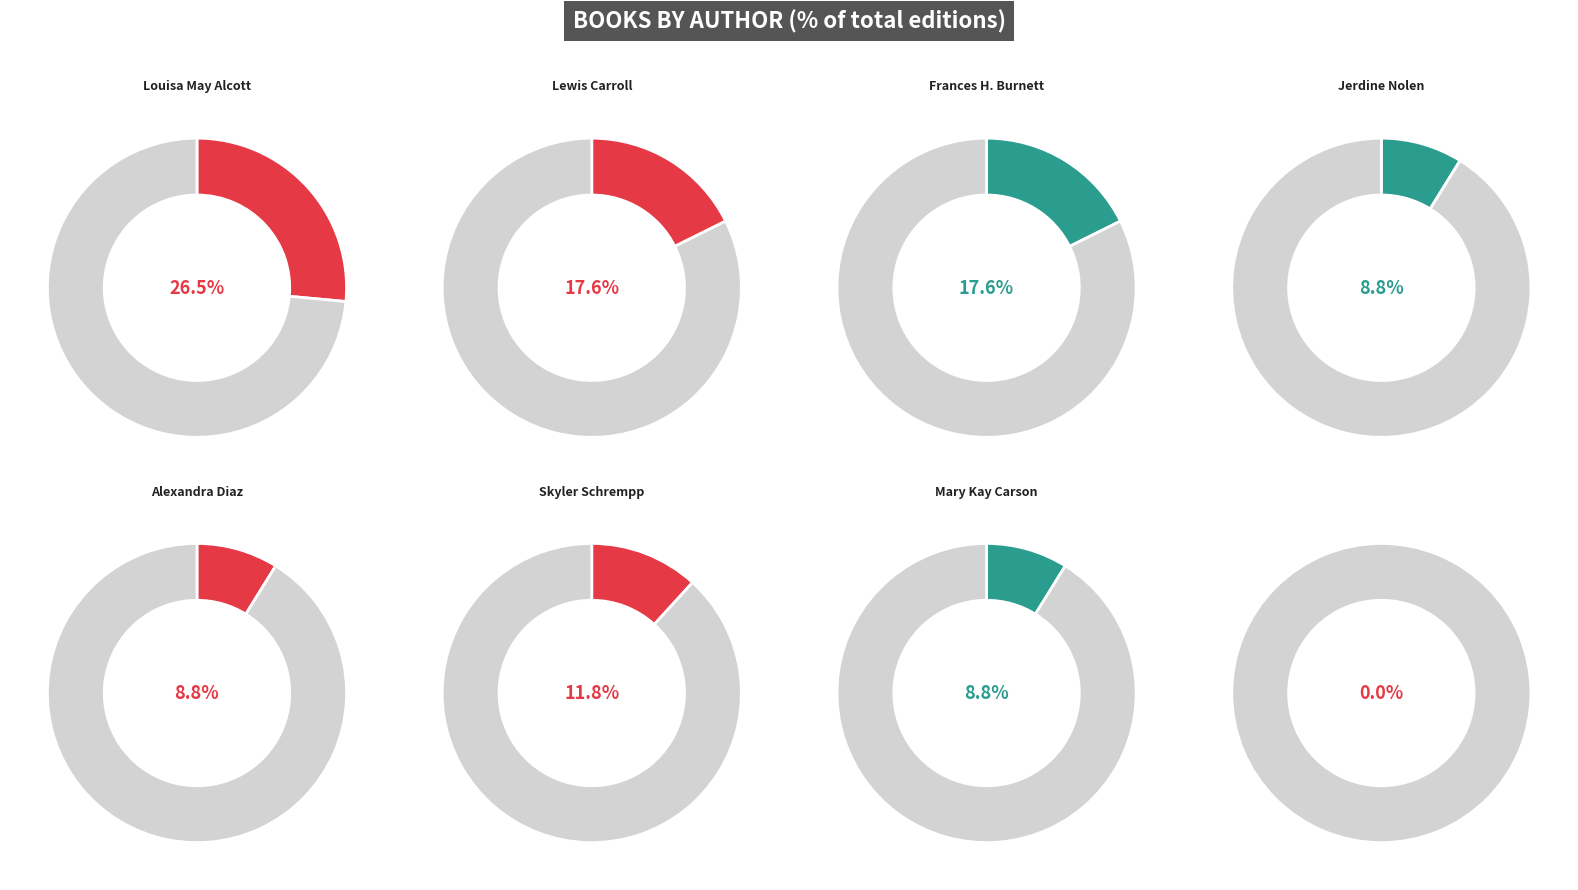

To the nearest percent, what percentage of the pie is Lewis Carroll (66178686)?

18%